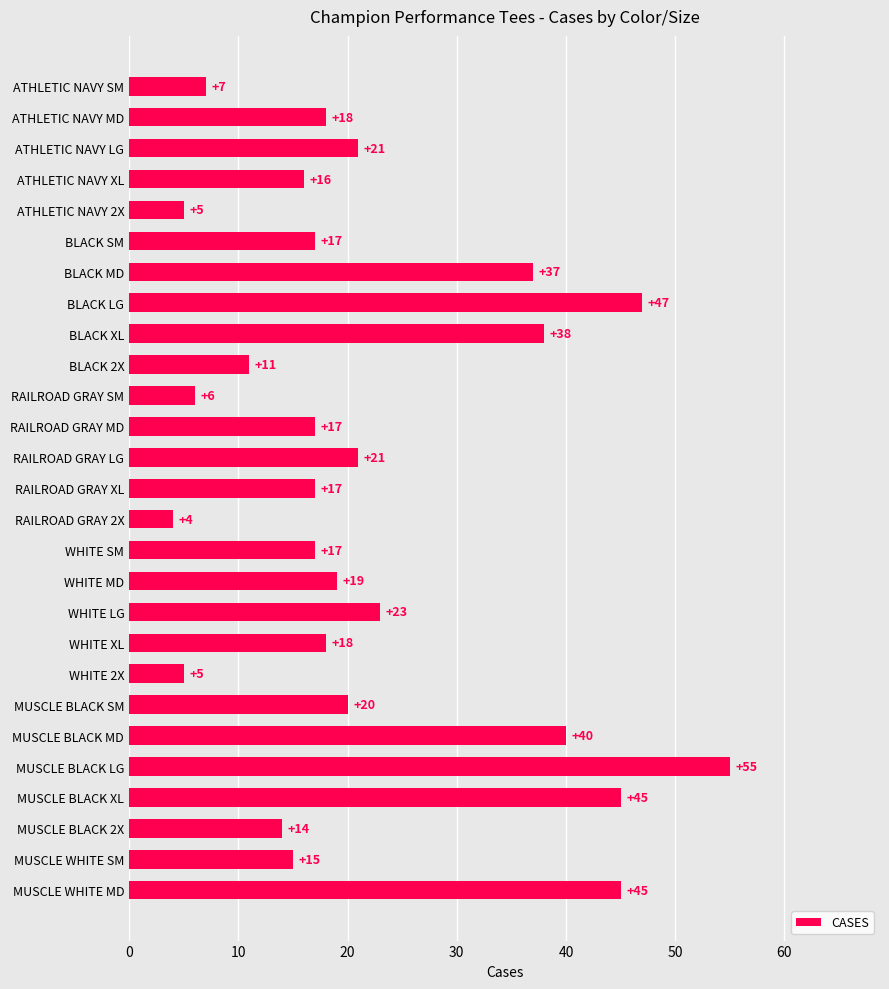

What value does the data have at WHITE XL, to the nearest 5?

20